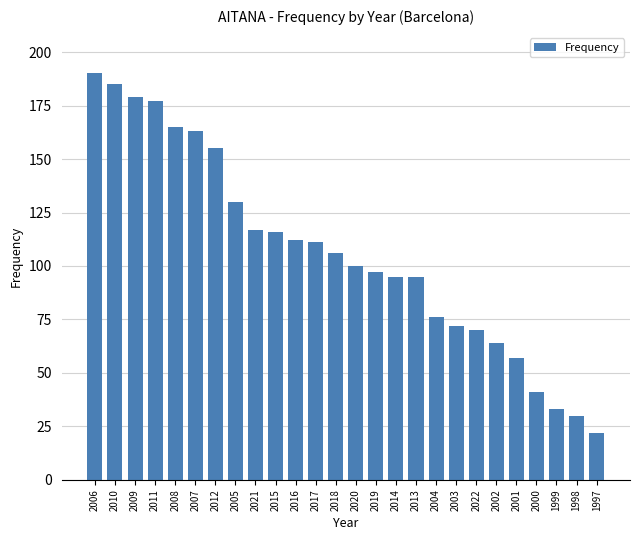

True or false: the data shows 141 at 2019.

False